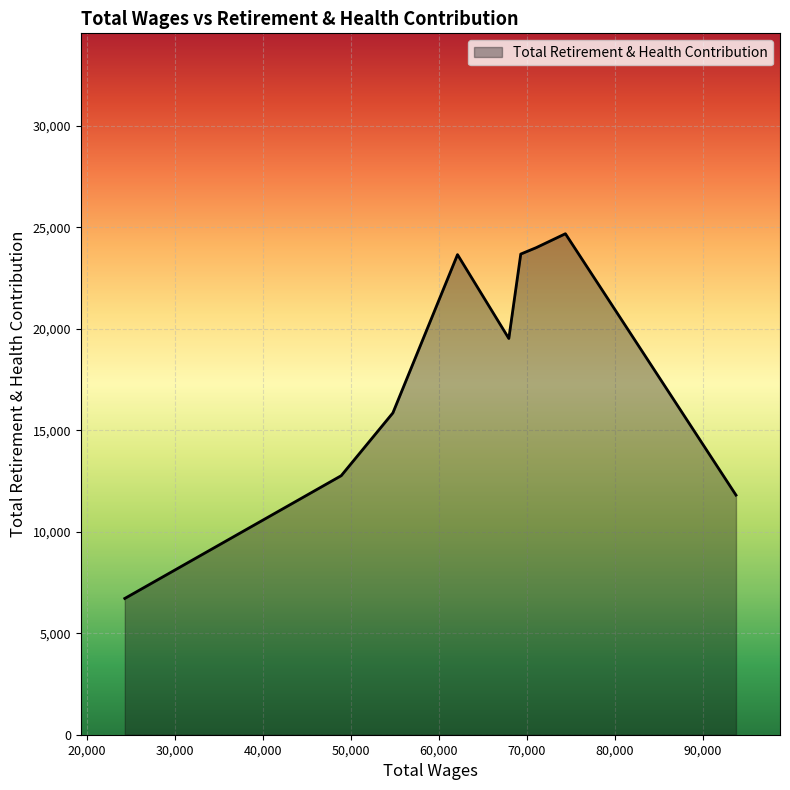

How many values are below 19516?

4